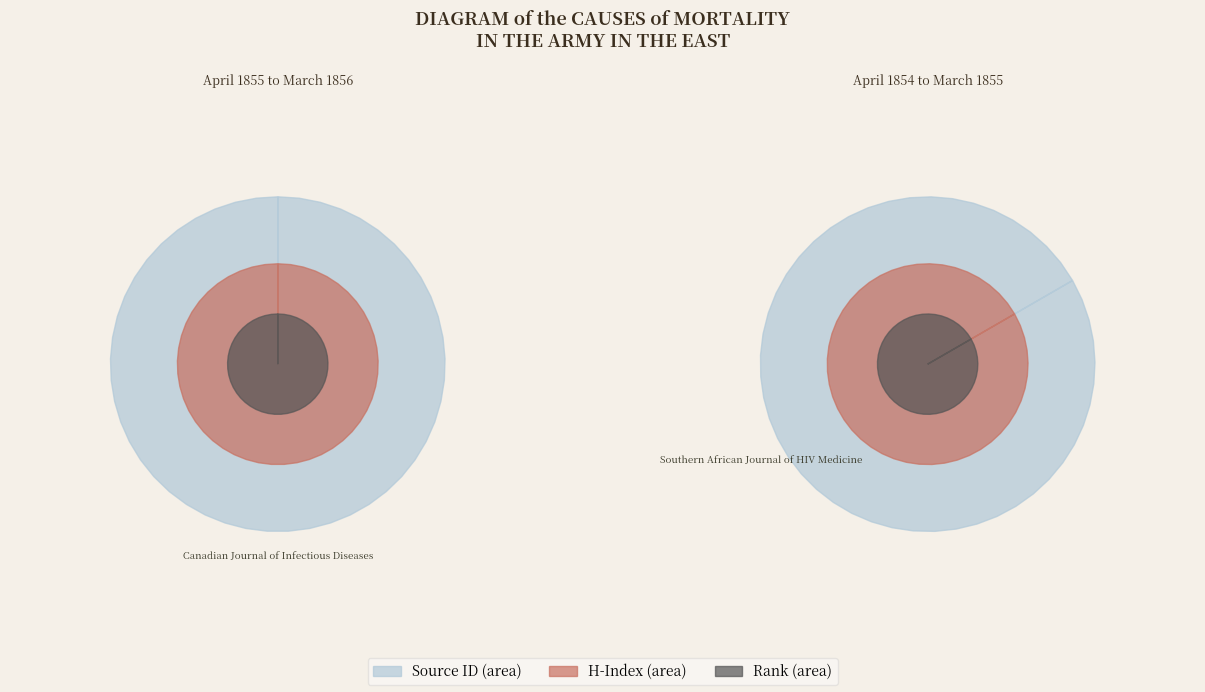

What is the ratio of the value at Canadian Journal of Infectious Diseases (Rank 1) to the value at Southern African Journal of HIV Medicine (Rank 2)?

1.4